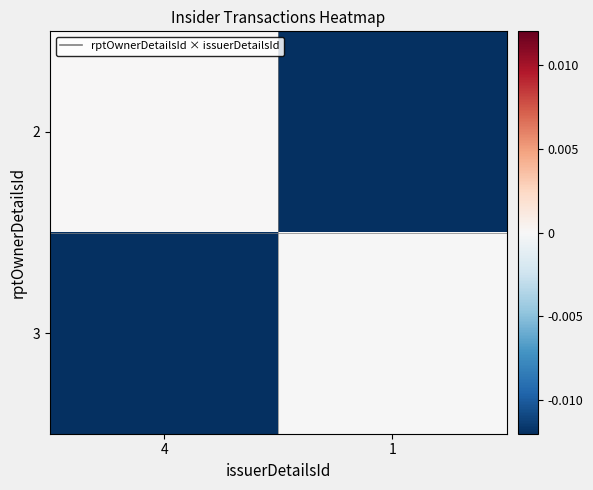

Which has a higher value, 4 or 1?

4